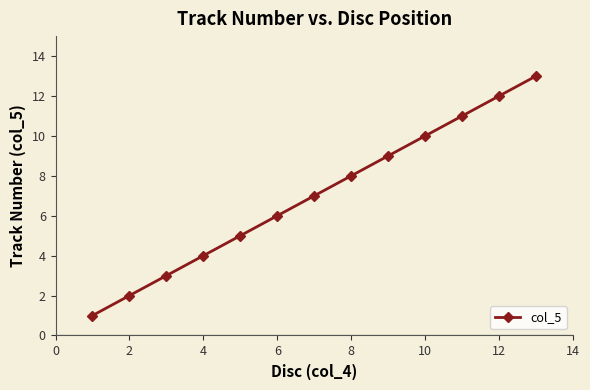

What is the maximum value shown in the chart?

13